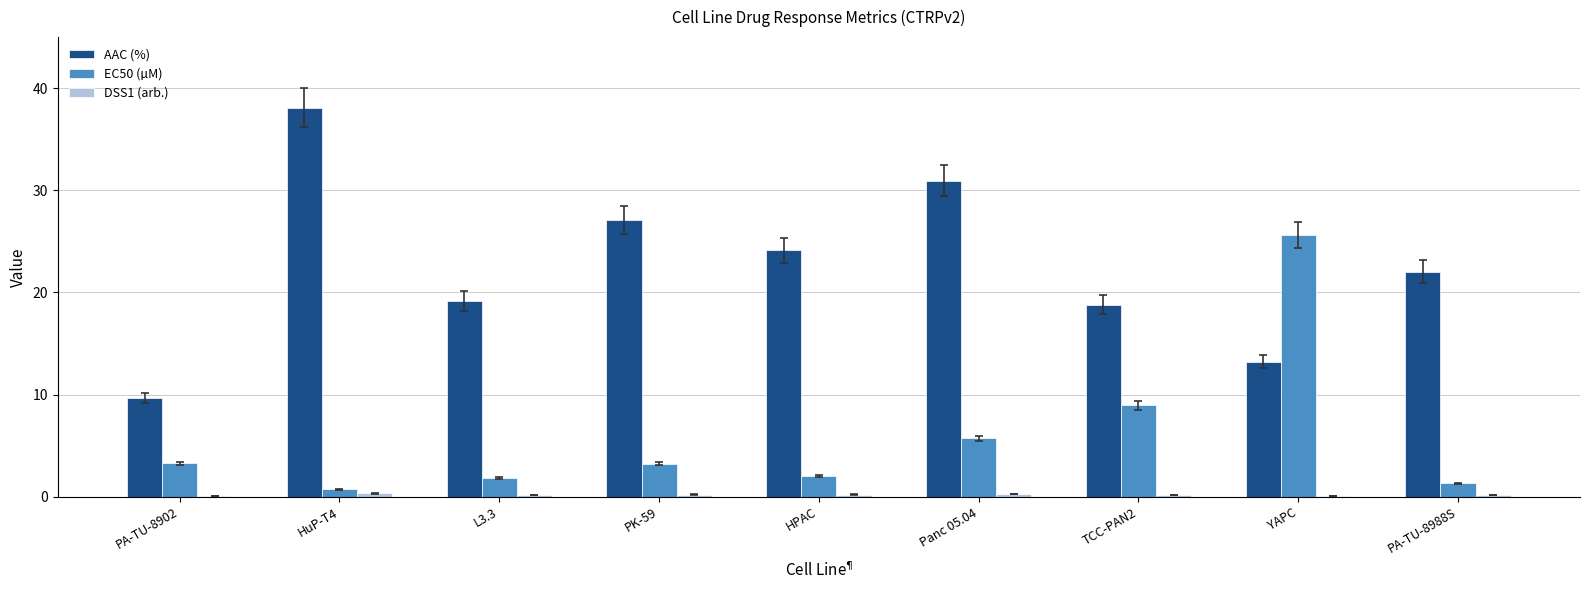

Between HPAC and PA-TU-8988S, which series saw the biggest shift?

AAC (%)